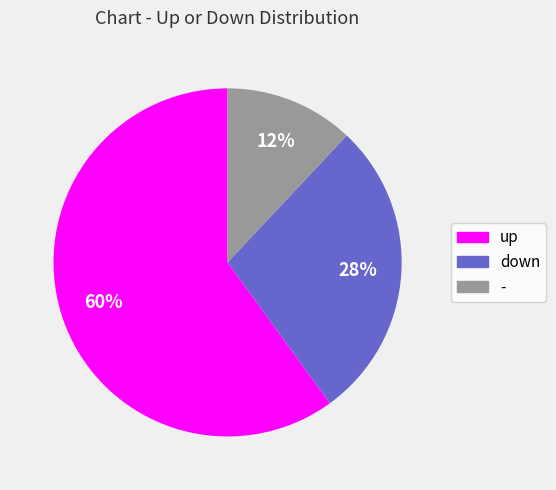

What is the majority slice?

up